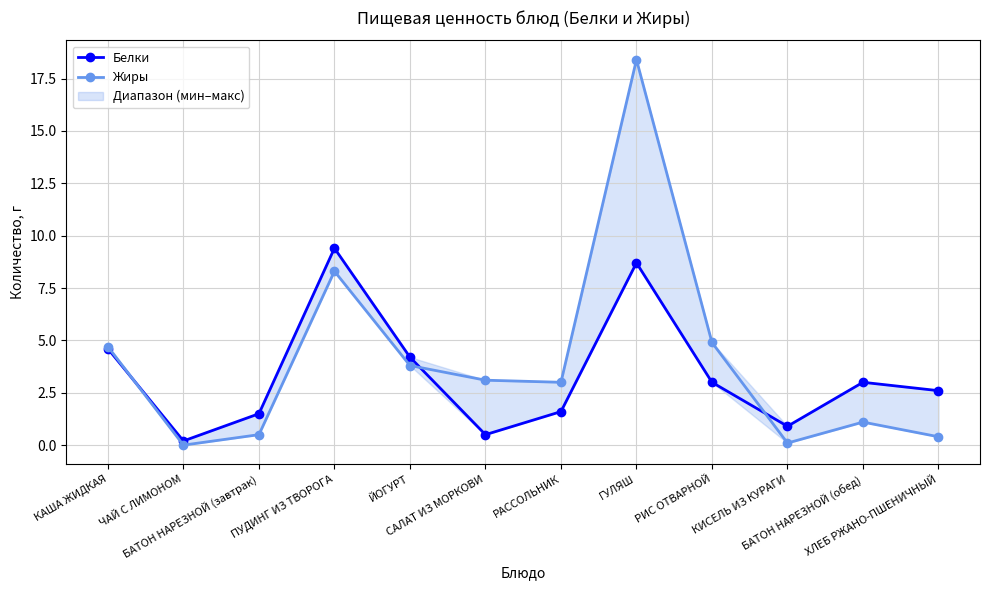

Which label corresponds to the smallest value in the chart?

ЧАЙ С ЛИМОНОМ